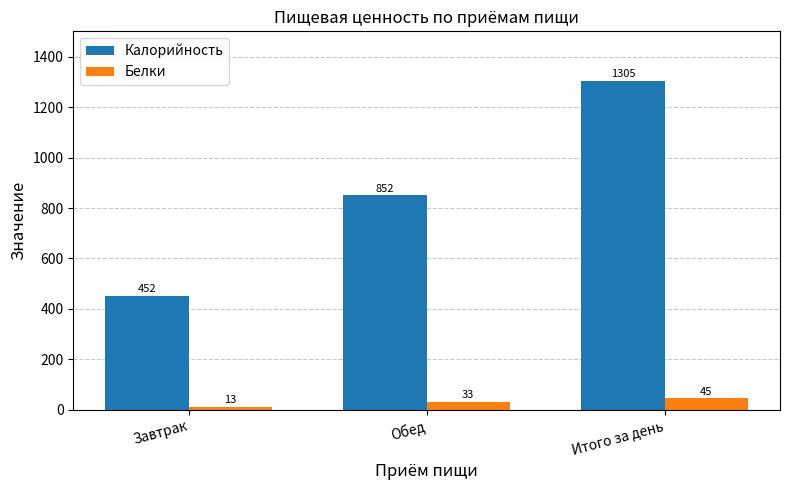

What is the lowest value of the Калорийность series?

452.4